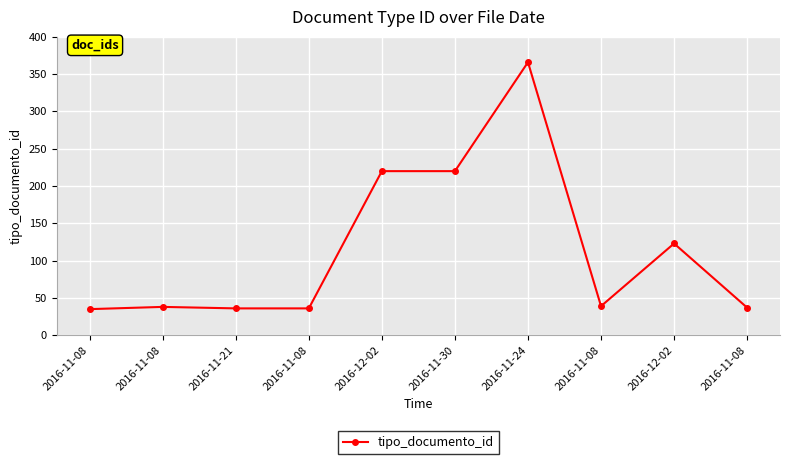

How many lines are shown in the chart?

1